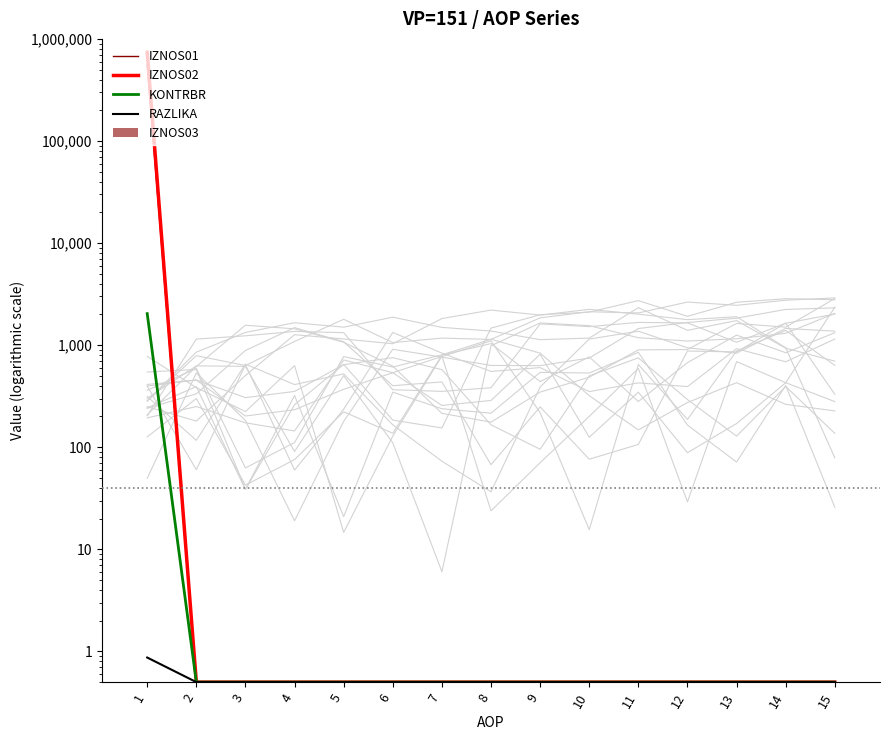

What is the maximum value for IZNOS03?

0.5